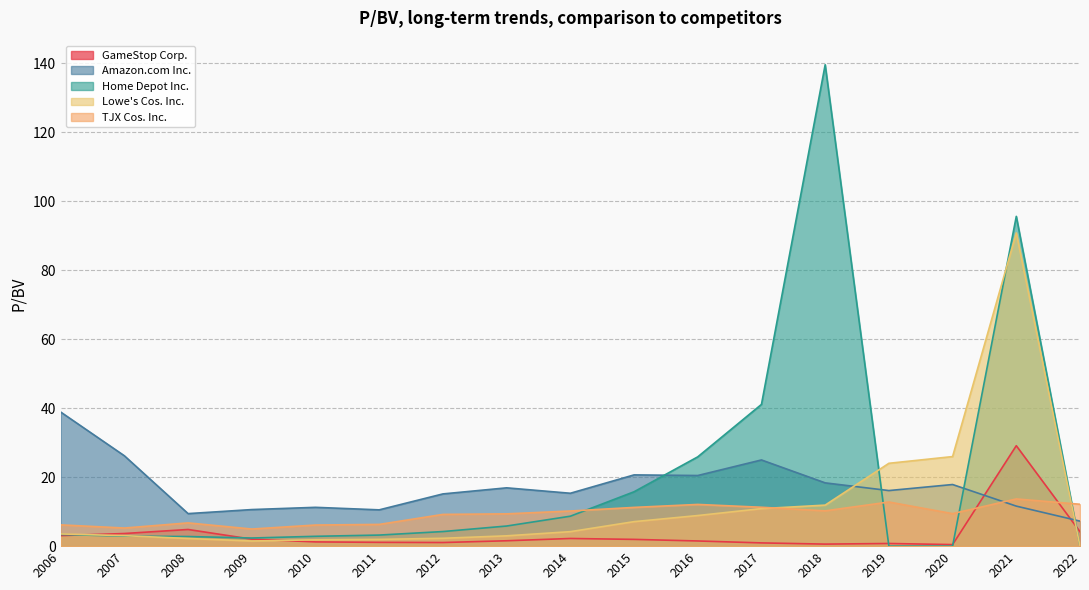

Rank the series by their average value, from lowest to highest.

GameStop Corp., TJX Cos. Inc., Lowe's Cos. Inc., Amazon.com Inc., Home Depot Inc.